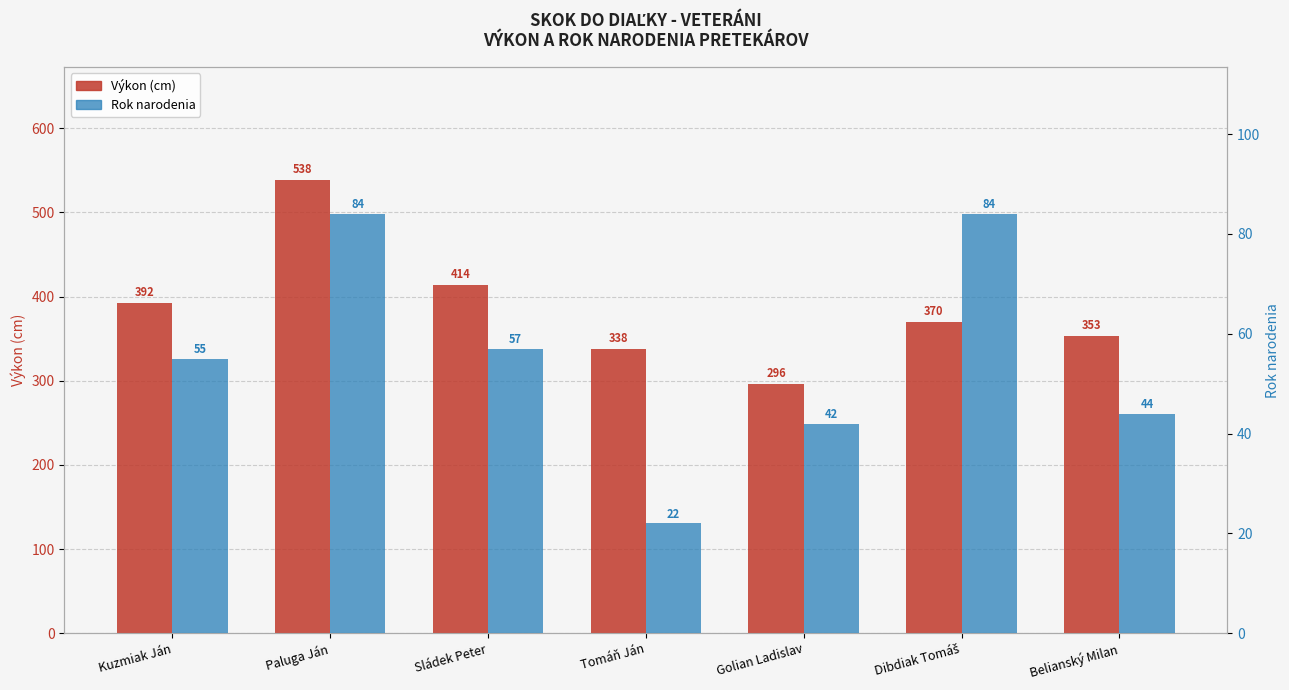

Which series has the largest total across all categories?

Výkon (cm)